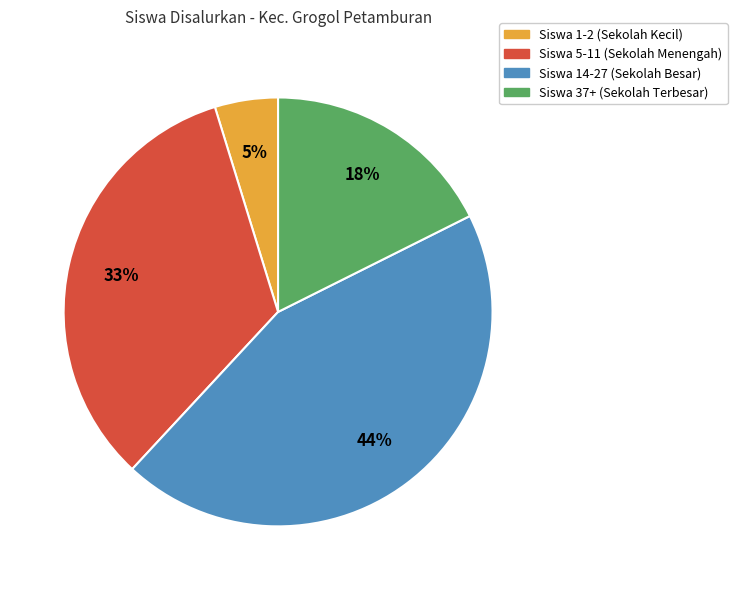

Is there any slice that represents more than half of the pie?

No